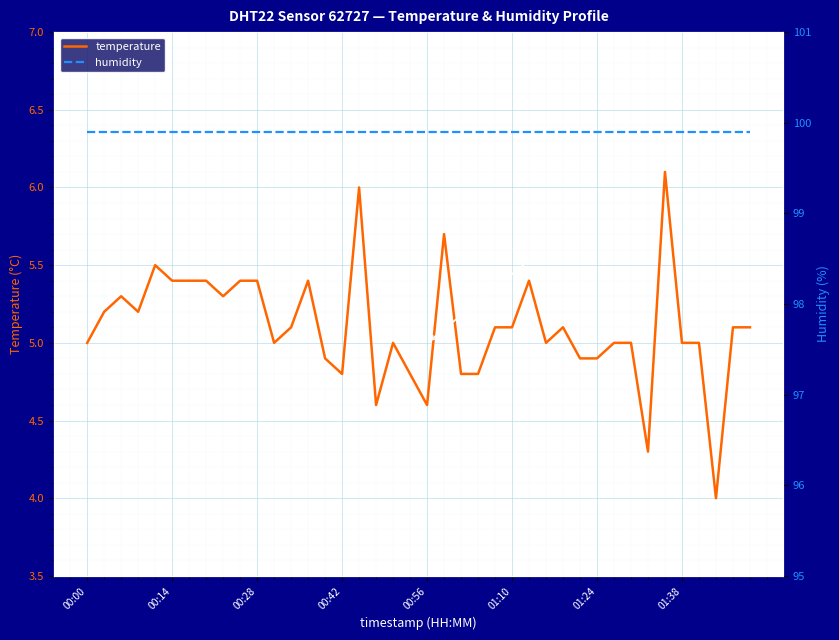

True or false: humidity has a value of 99.9 at 39.

True